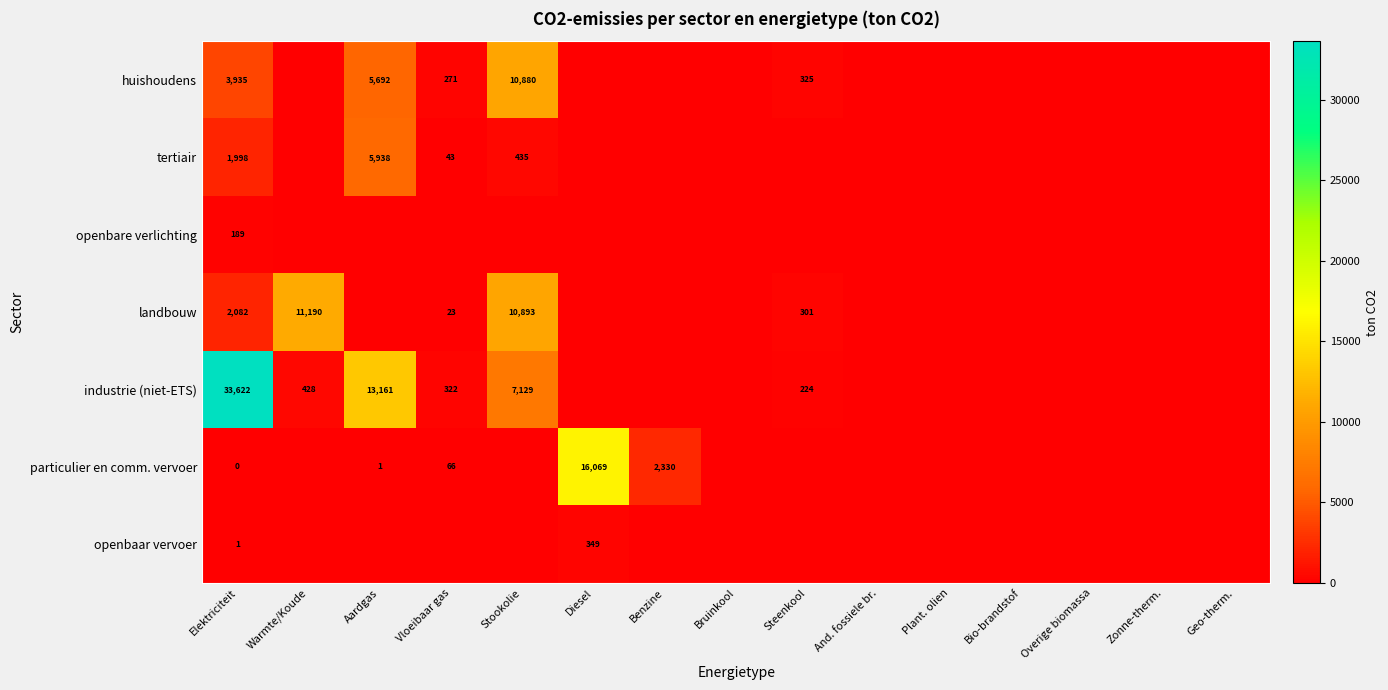

The industrie (niet-ETS) series shows 0.0 at Bruinkool. True or false?

True